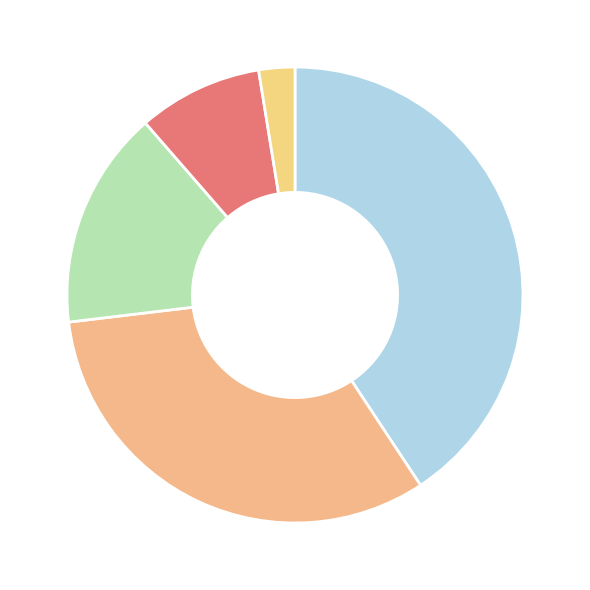

How many segments does this pie chart have?

5